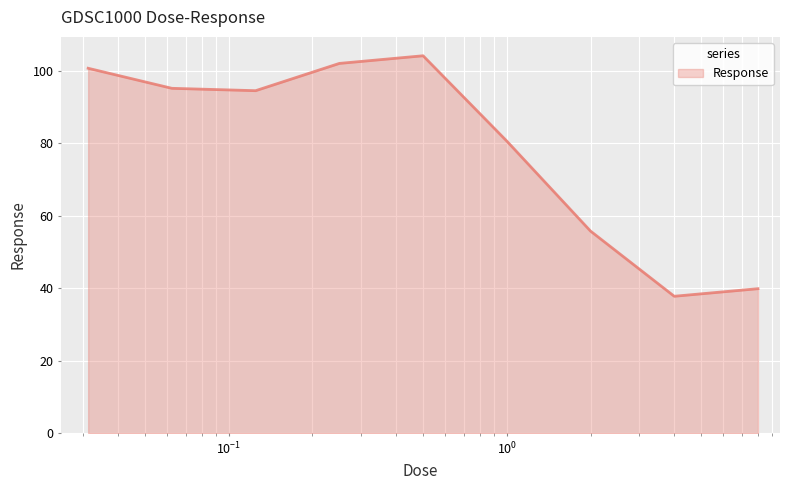

What is the greatest value displayed?

104.2